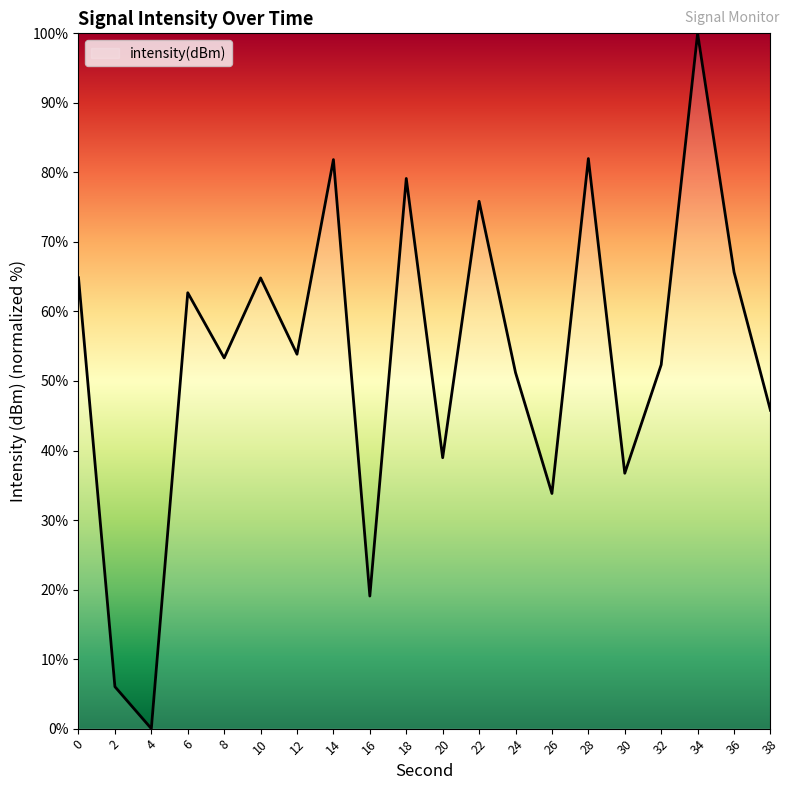

Between 36 and 0, which is larger?

36